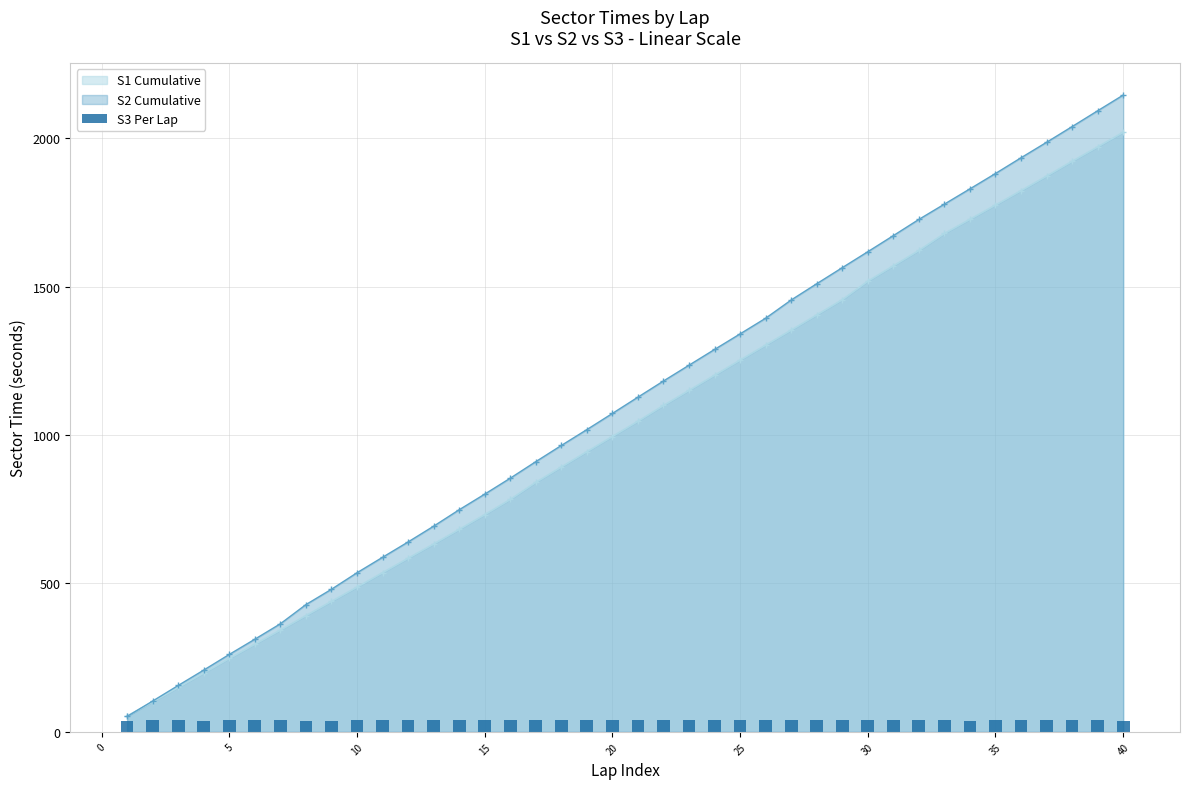

What is the maximum value for S1 Cumulative?

2019.7